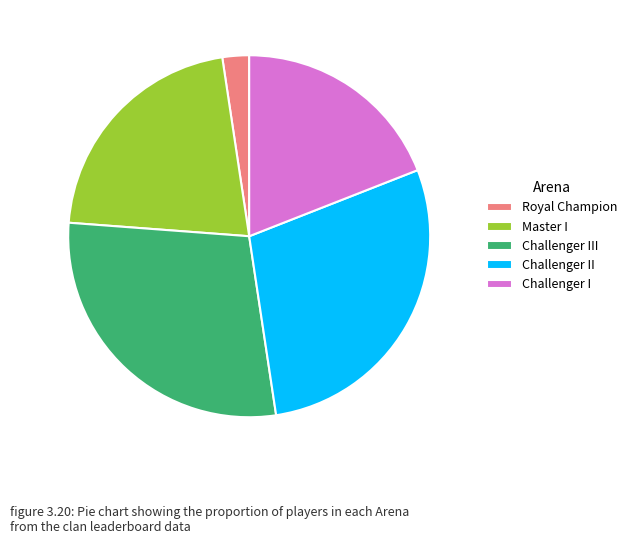

The Challenger I slice represents 12% of the pie. True or false?

False